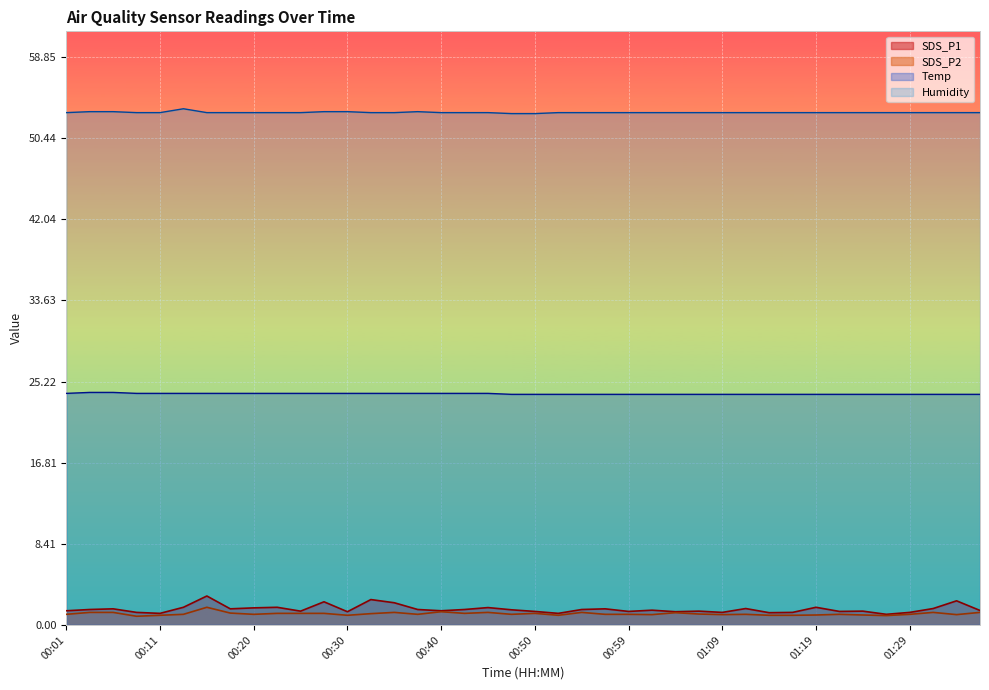

What position from the left is 00:25?

11